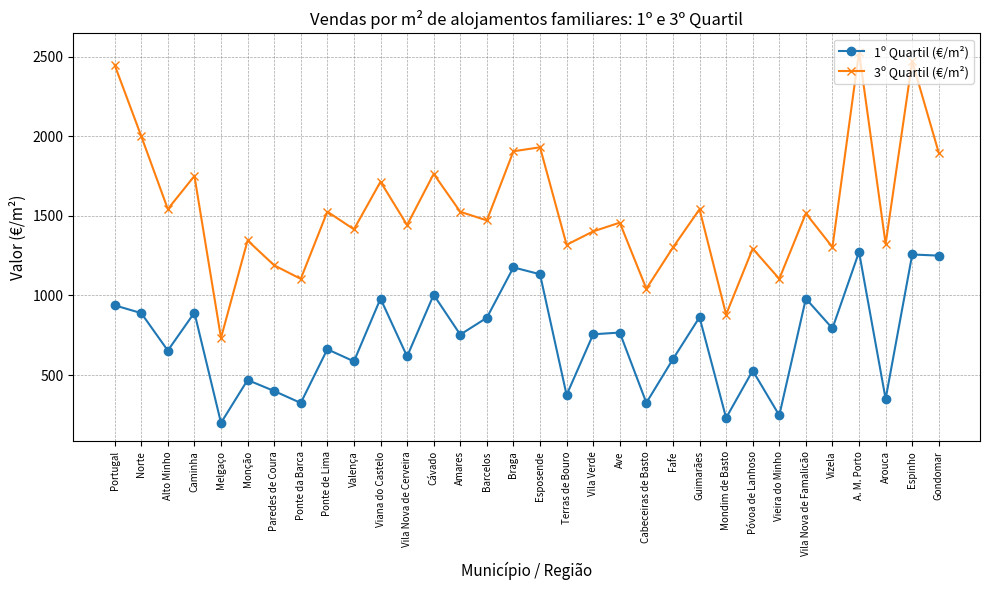

What is the label of the 16th point from the left?

Braga